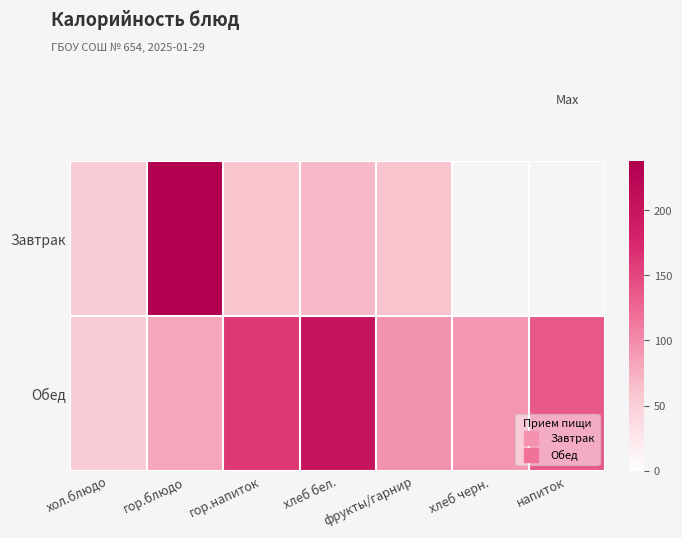

How many values in the Завтрак series exceed 68?

1